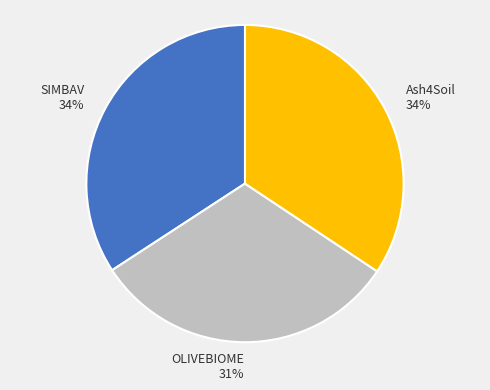

Approximately how many times larger is the value at SIMBAV compared to Ash4Soil?

1.0